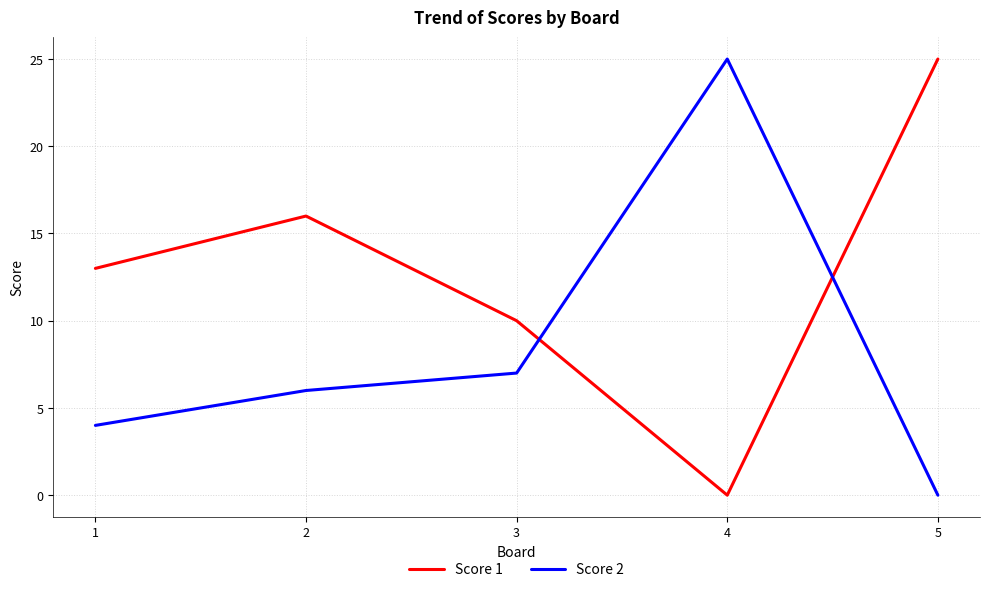

At which label is Score 1 closest to 12?

1